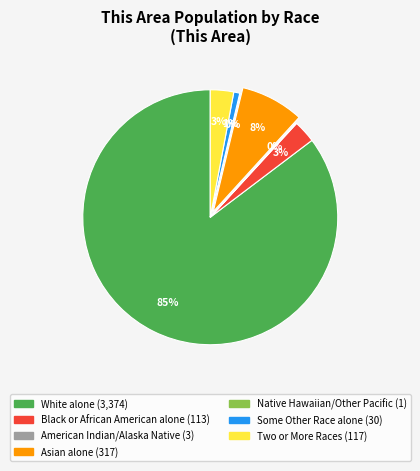

To the nearest percent, what is the average slice percentage?

14%